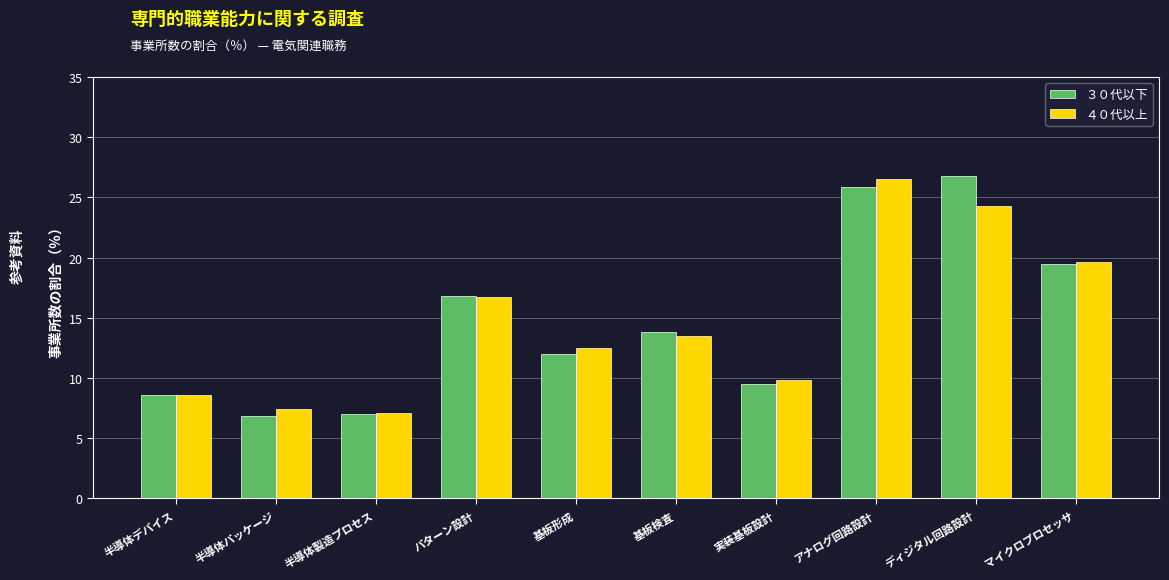

Are the bars horizontal?

No